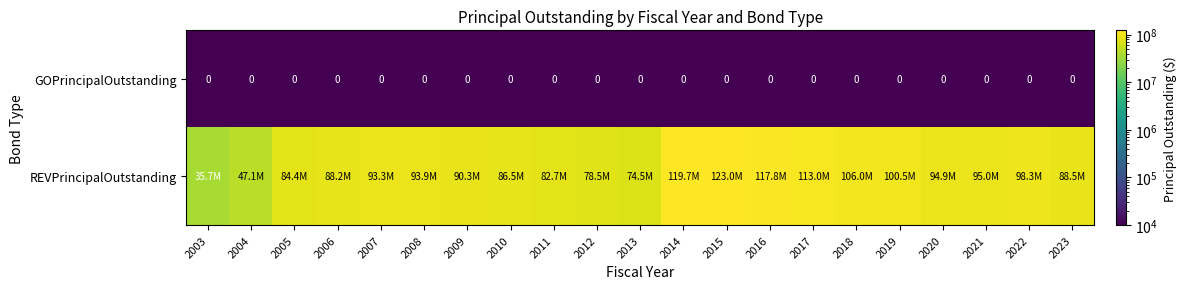

True or false: GOPrincipalOutstanding has a value of 0 at 2005.

True